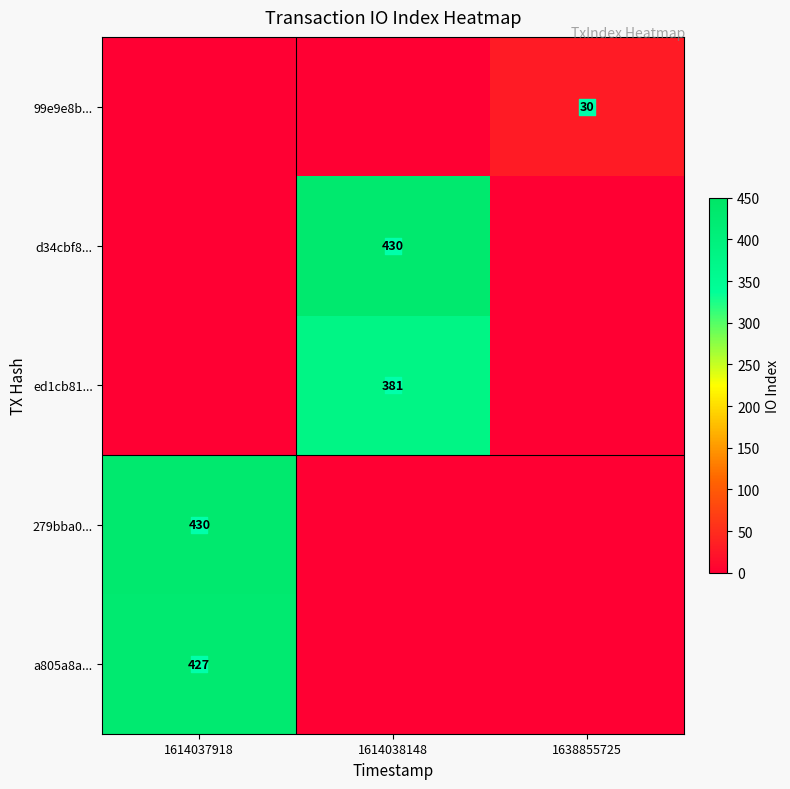

How many values in 99e9e8b... are above zero?

1